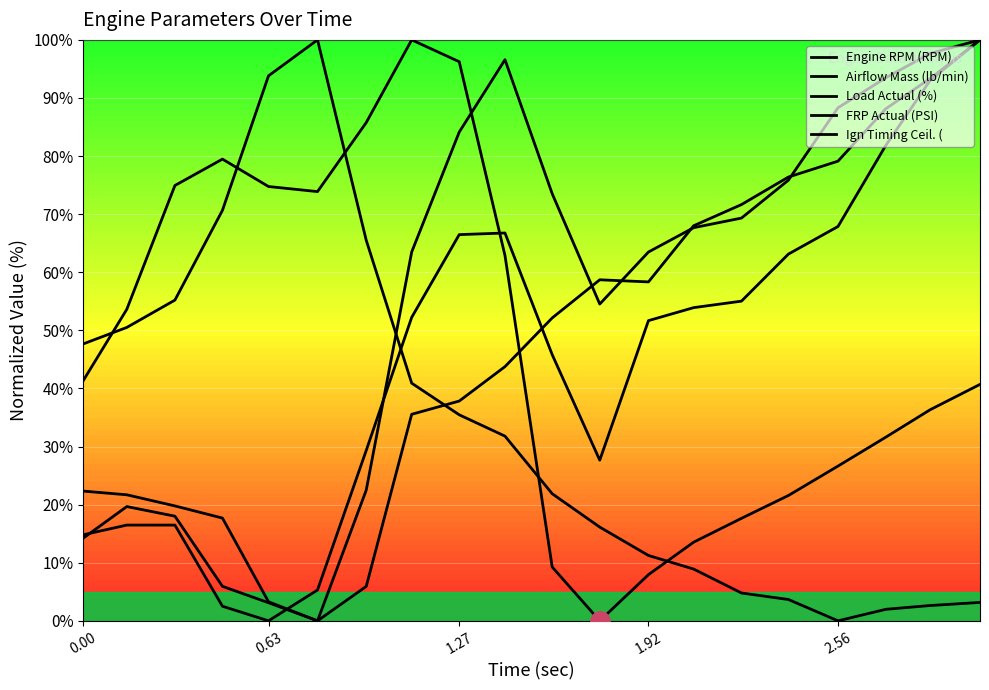

Does the chart display data point markers on the line(s)?

No